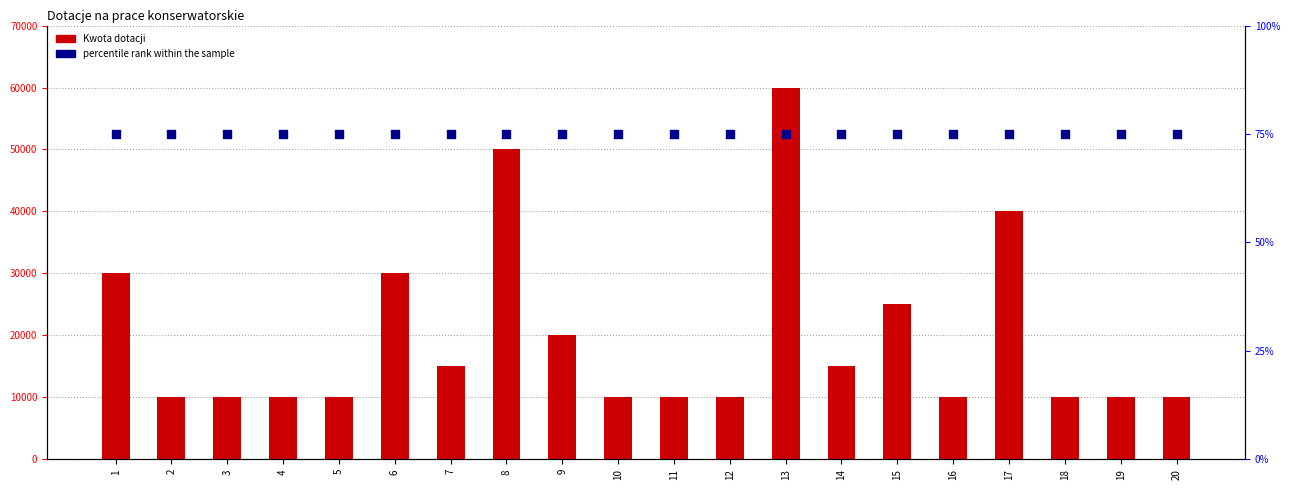

At which category is the sum across all series the highest?

13